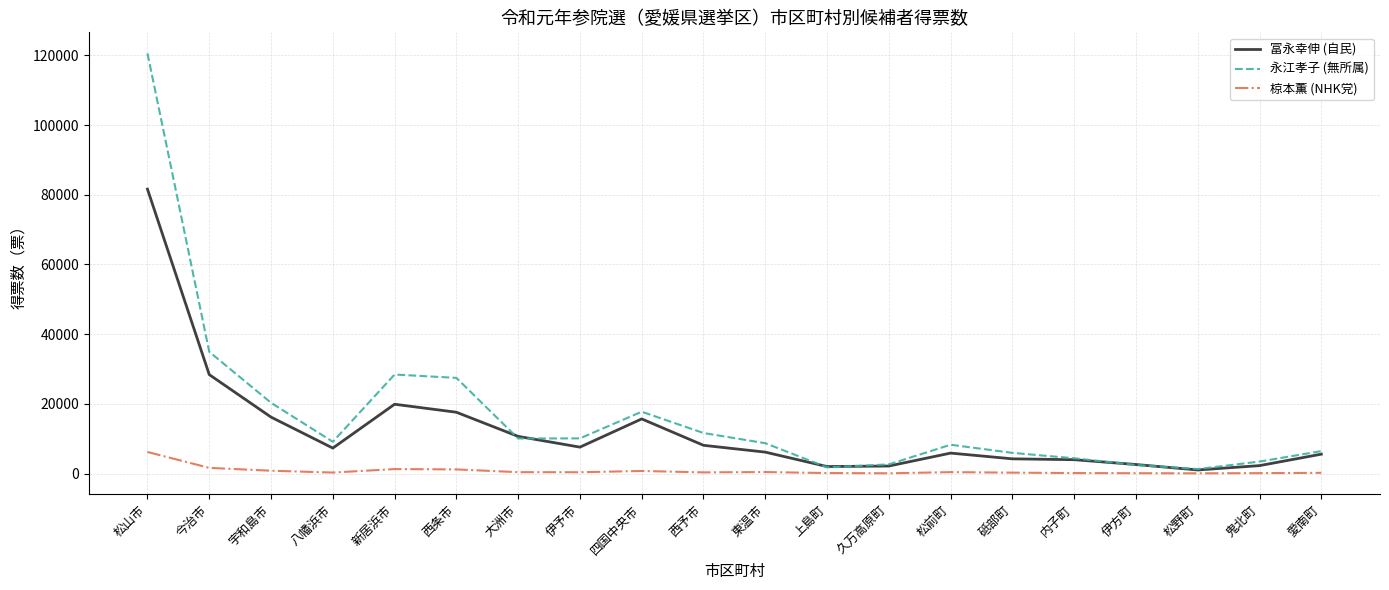

What is the average value of the 永江孝子 (無所属) series?

16771